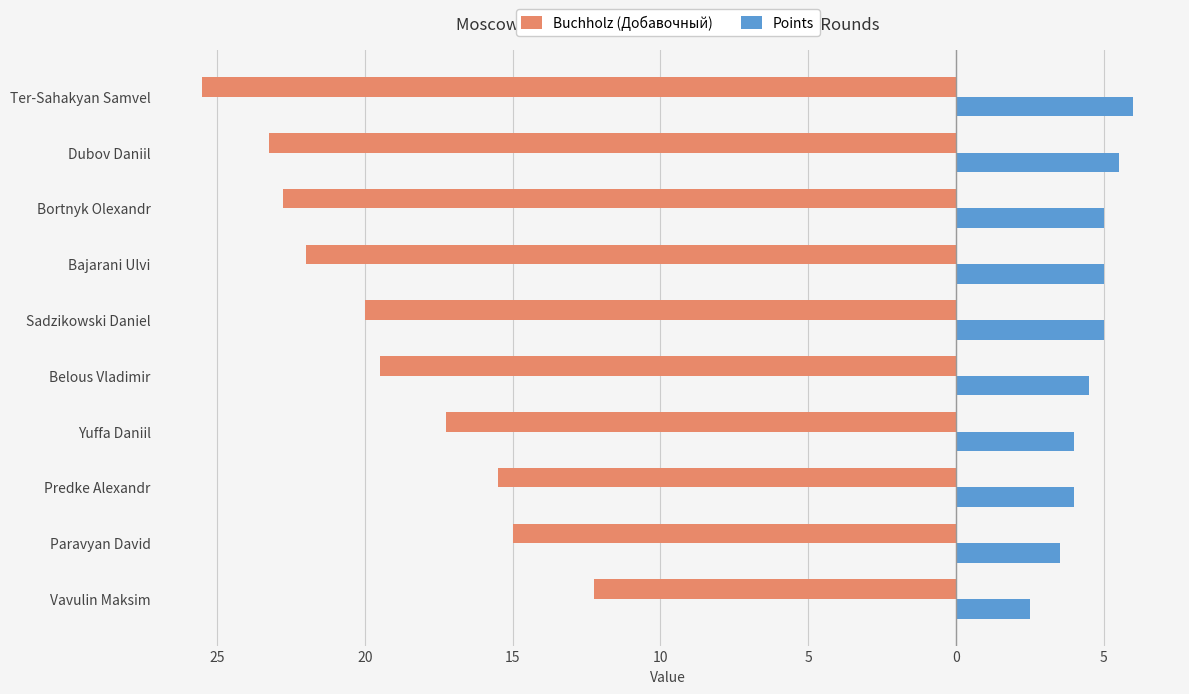

What are all the series names shown in the legend?

Buchholz (Добавочный), Points